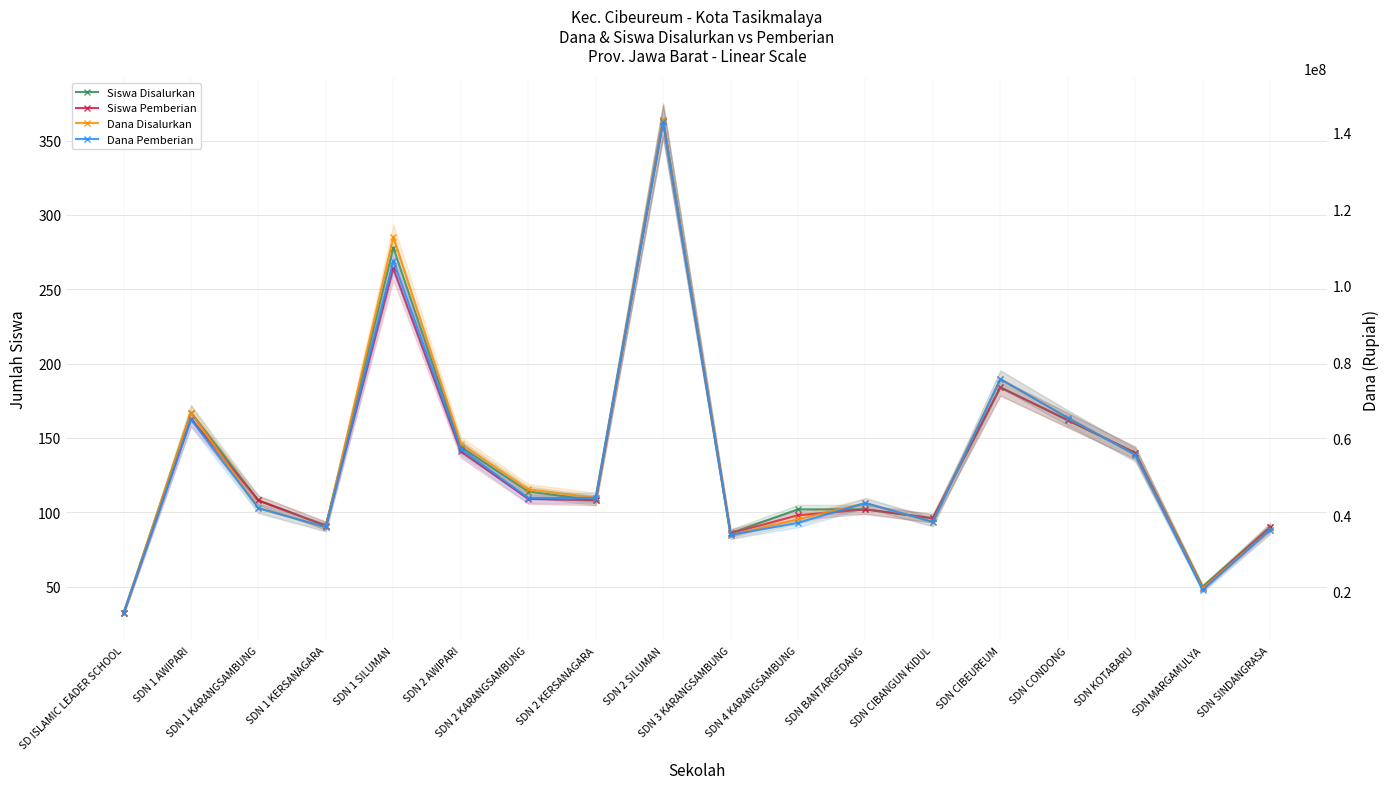

Which series has the largest range (max minus min)?

Dana Disalurkan